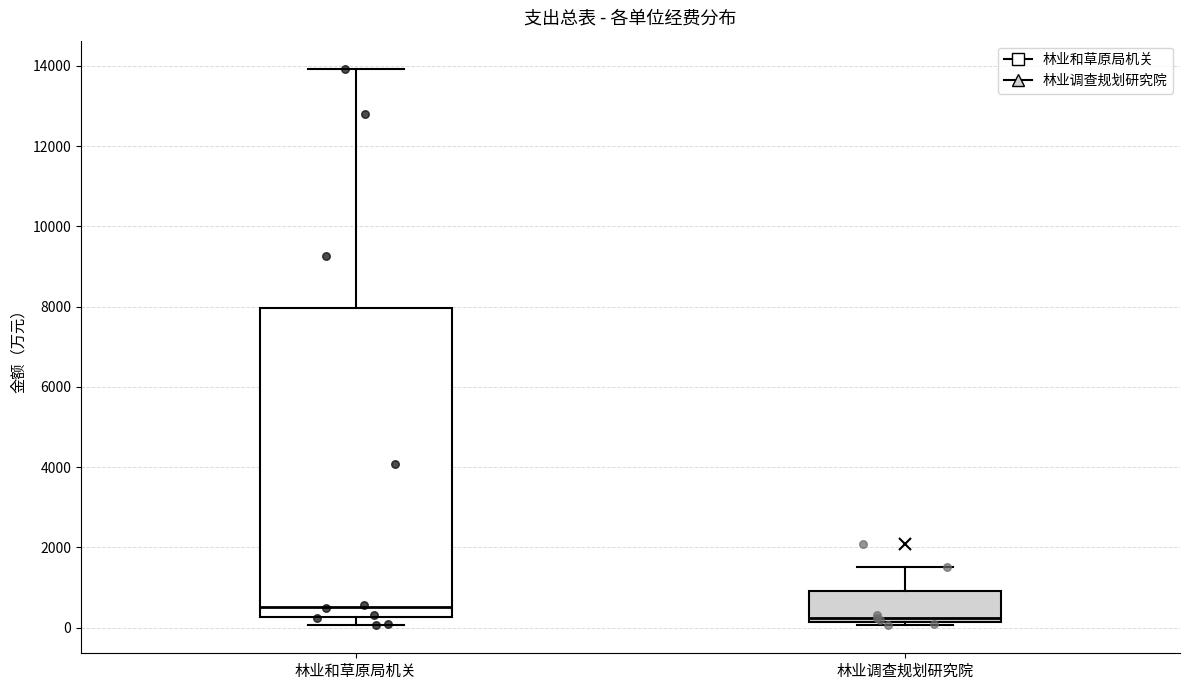

Reading left to right, transcribe this box plot: for each box, give where its median line is, the range the box spans, and where its two whiskers end, as read against the y-axis. The values are not printed on the chart, so give them approximately, as read against the axis.

林业和草原局机关: median 600, box 200 to 8000, whiskers 0 to 14000
林业调查规划研究院: median 200 (just above the box's lower edge), box 200 to 1000, whiskers 0 to 1600